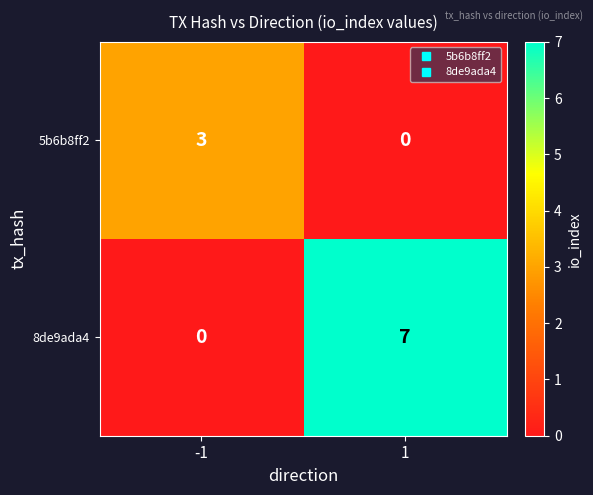

Is it true that 8de9ada4 equals 7 at 1?

True